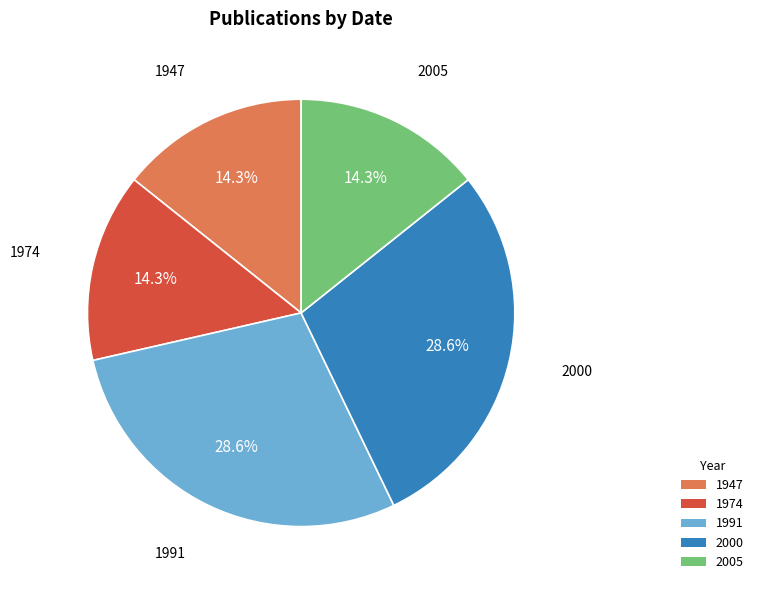

How many segments does this pie chart have?

5